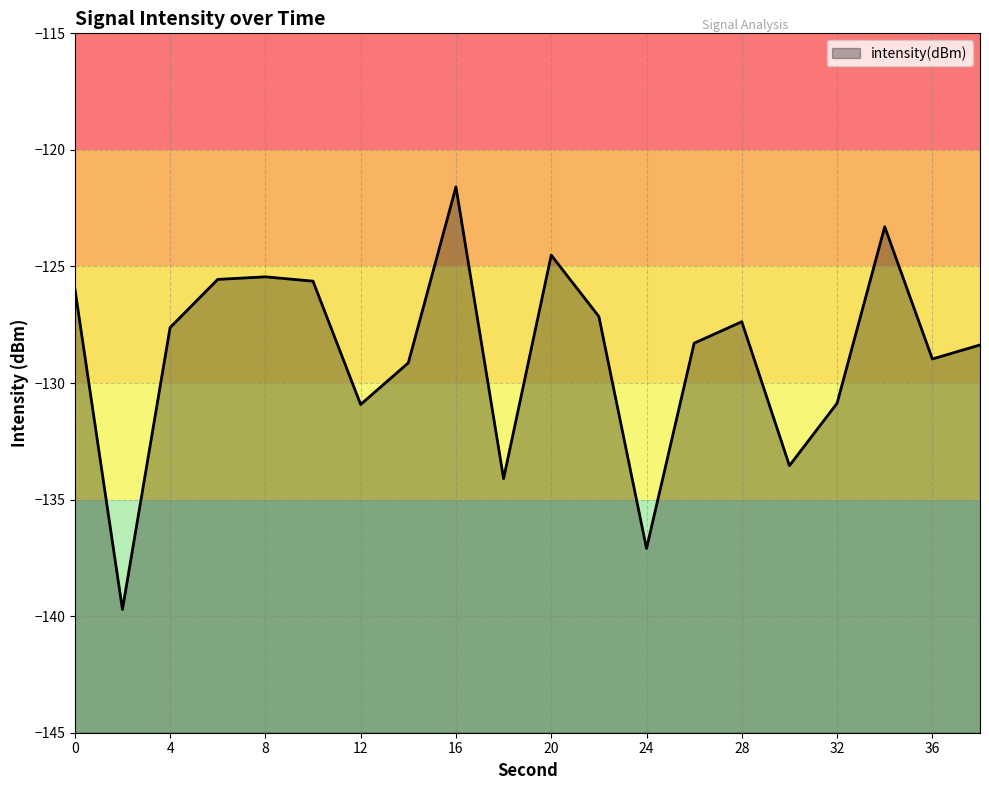

How many data points are above -127?

7